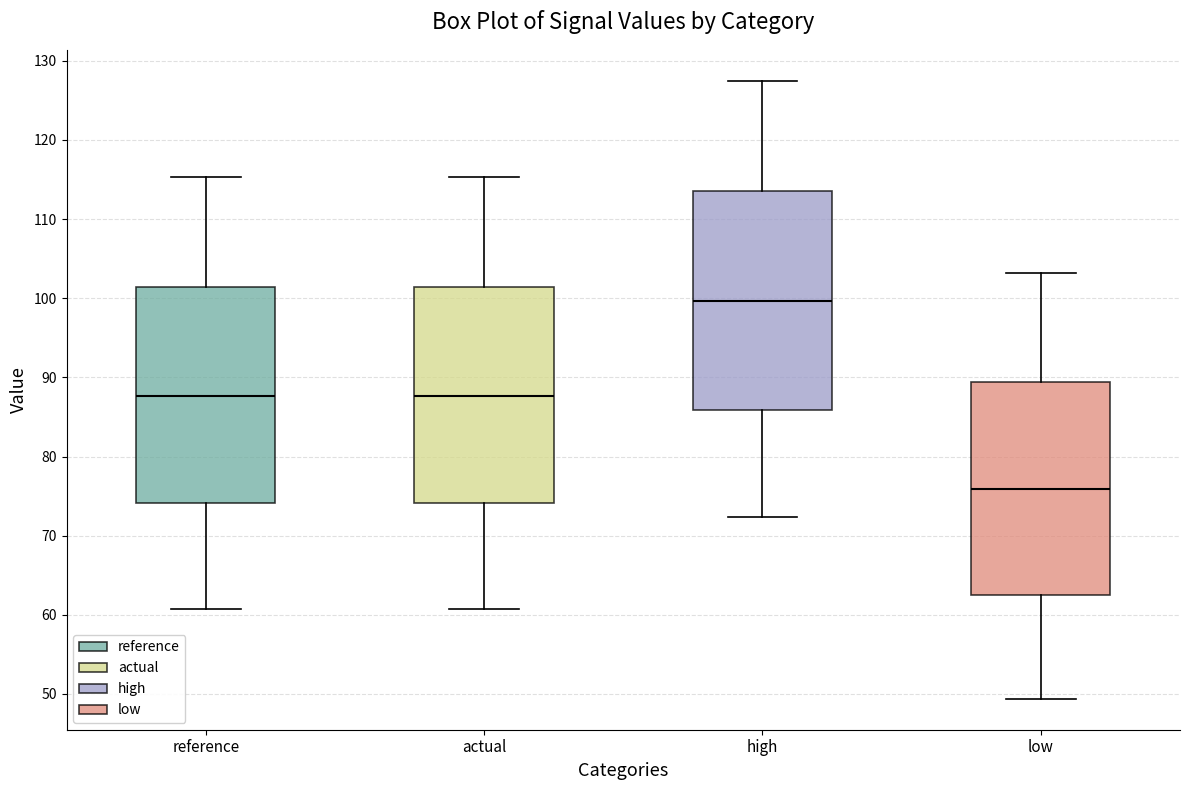

Where does the median line of the box for reference sit on the y-axis? The values are not printed on the chart, so give them approximately, as read against the axis.

88